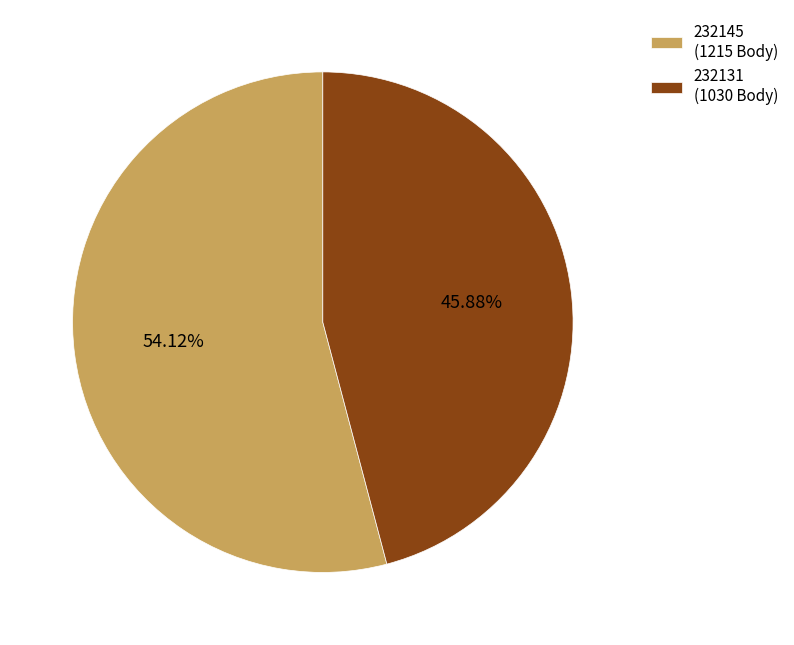

To the nearest percent, what is the combined percentage of 232145 and 232131?

100%